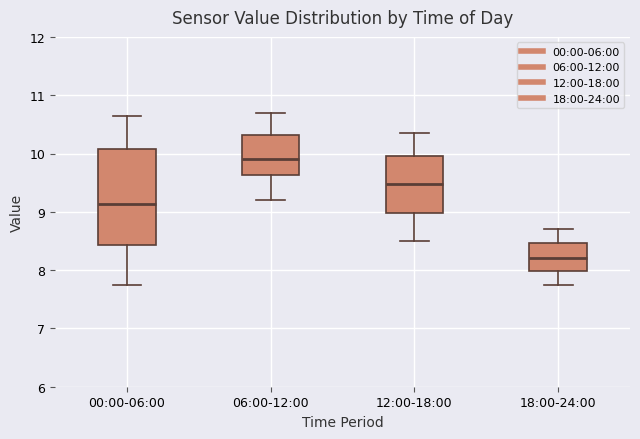

Where does the median line of the box for 06:00-12:00 sit on the y-axis? The values are not printed on the chart, so give them approximately, as read against the axis.

9.9